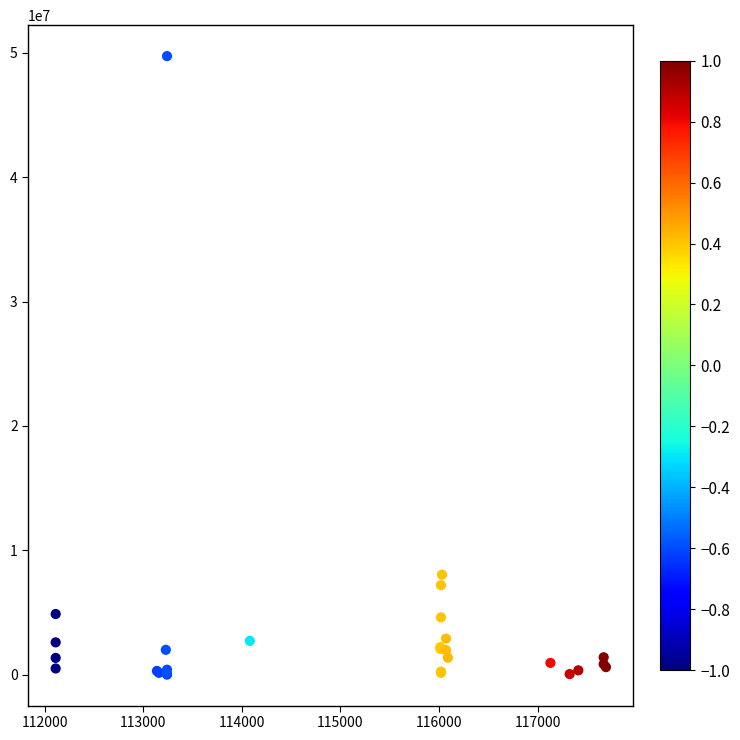

What Y value in the scatter plot is closest to 24873750?

8042900